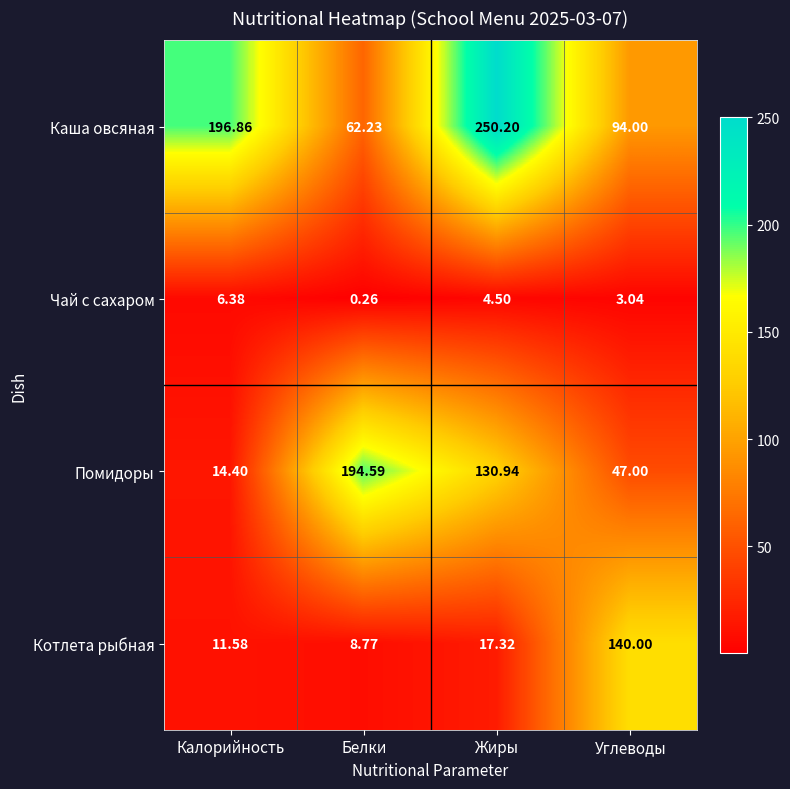

Which series has the largest range (max minus min)?

Каша овсяная